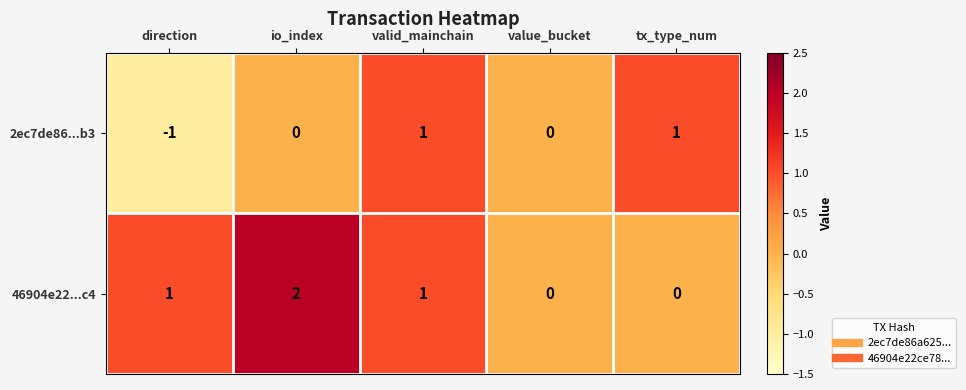

True or false: 46904e22...c4 has a value of 0 at tx_type_num.

True